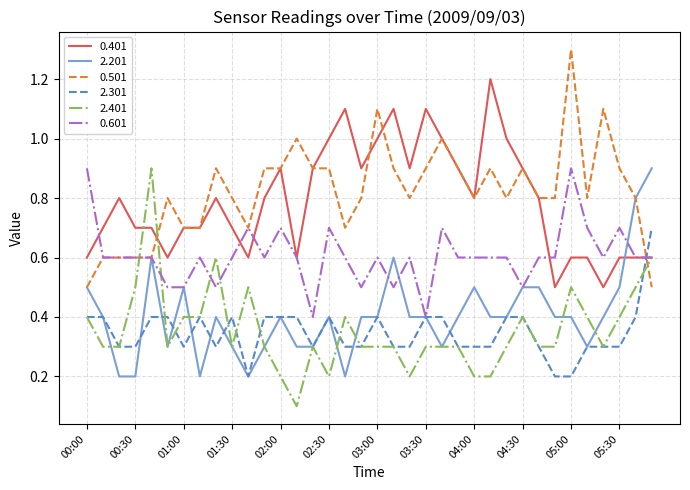

What is the lowest value of the 0.501 series?

0.5